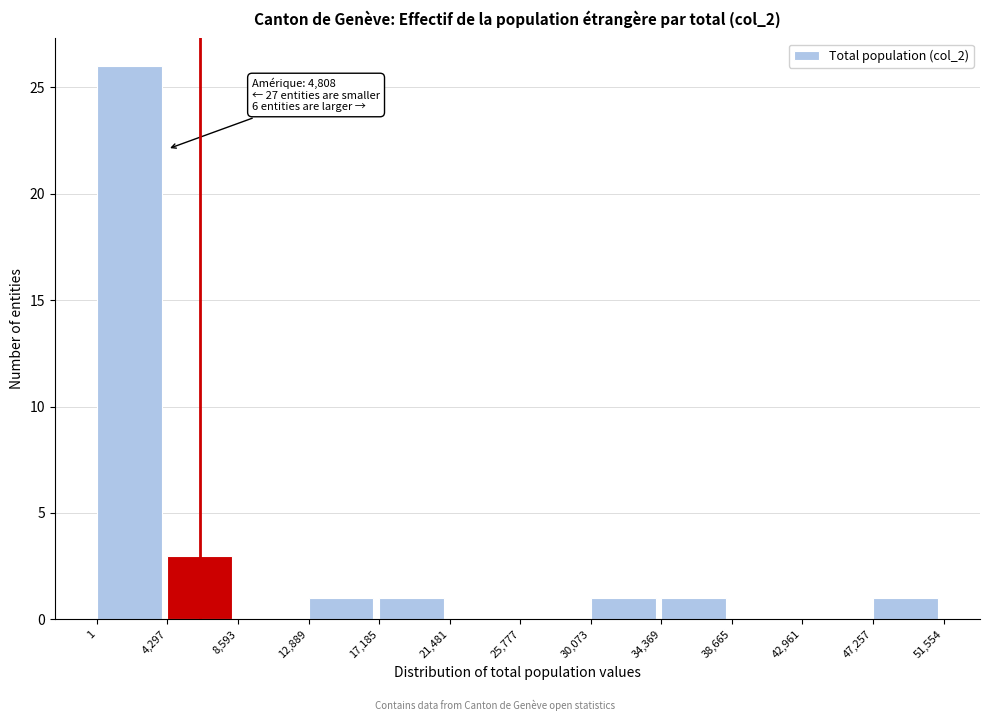

Over which range of the x-axis is the bar tallest?

1 to 4,297